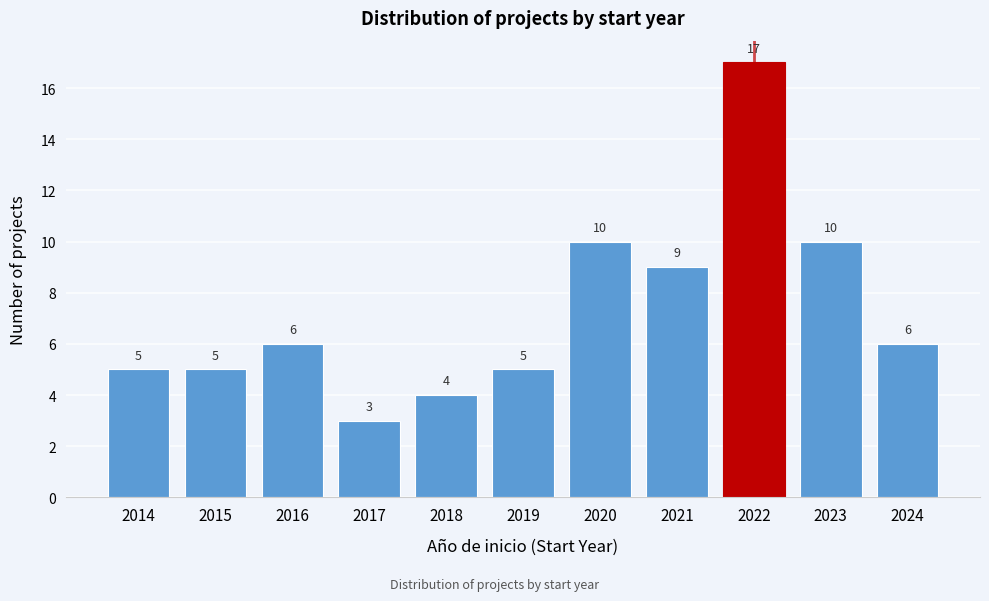

Reading right to left, what are all the values shown in this chart?

6	10	17	9	10	5	4	3	6	5	5